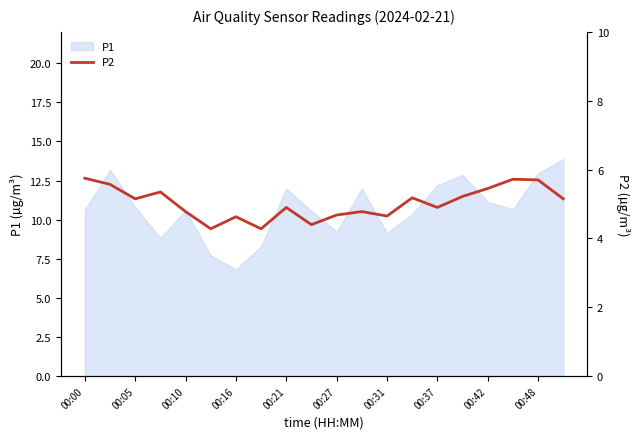

True or false: the data shows 2.4 at 17.

False